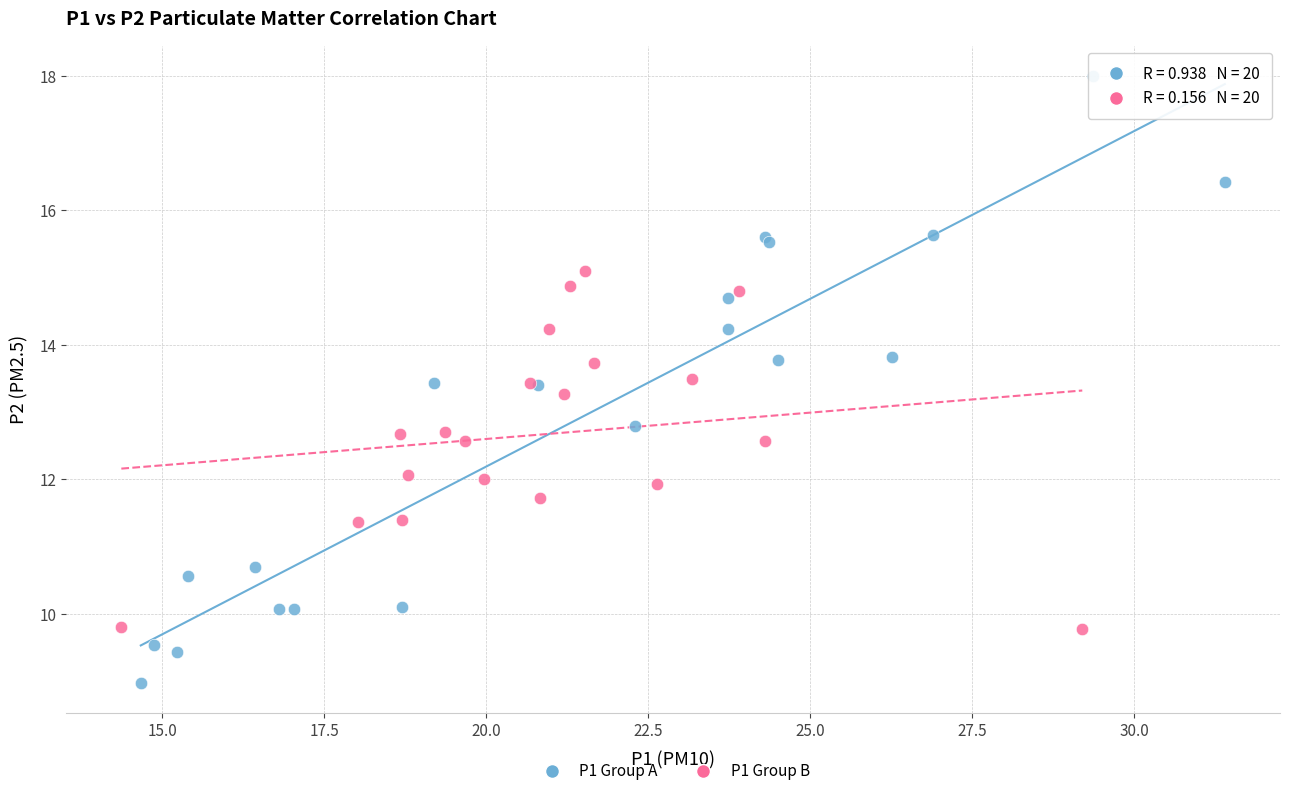

Which series contains the lowest Y value?

P1 Group A